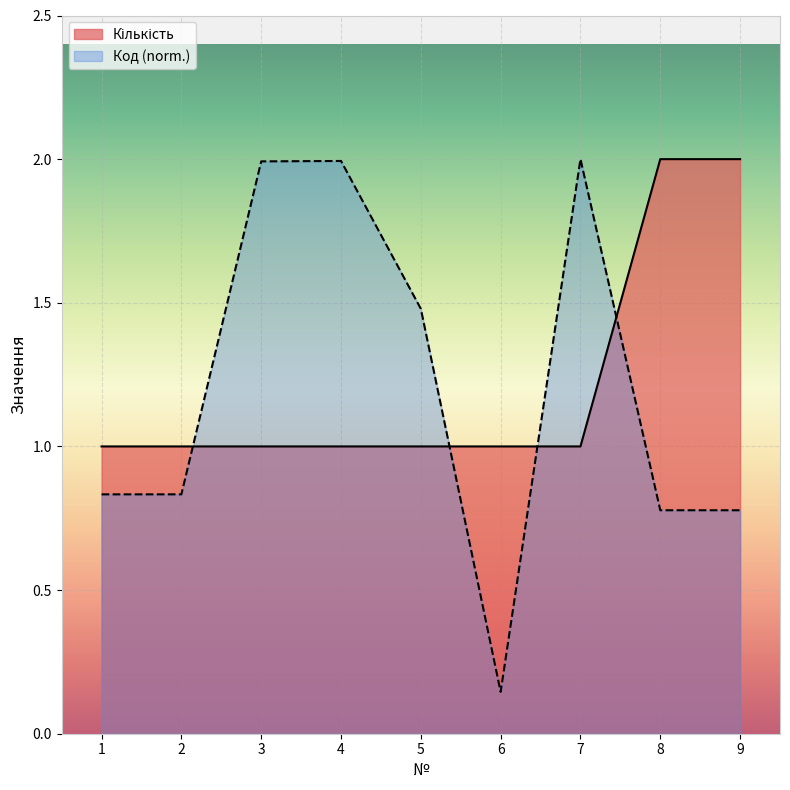

Which series has the largest total across all categories?

Кількість